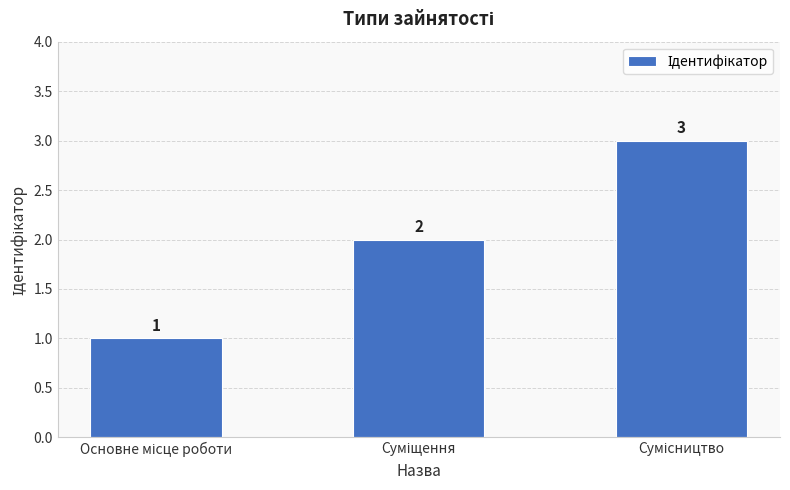

Are the bars horizontal?

No